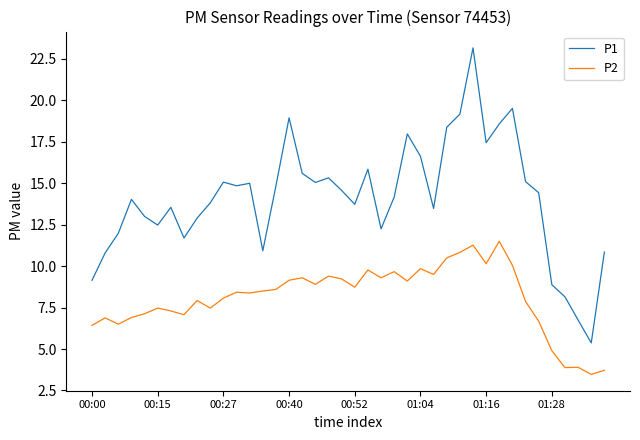

True or false: P1 and P2 cross at least once.

False